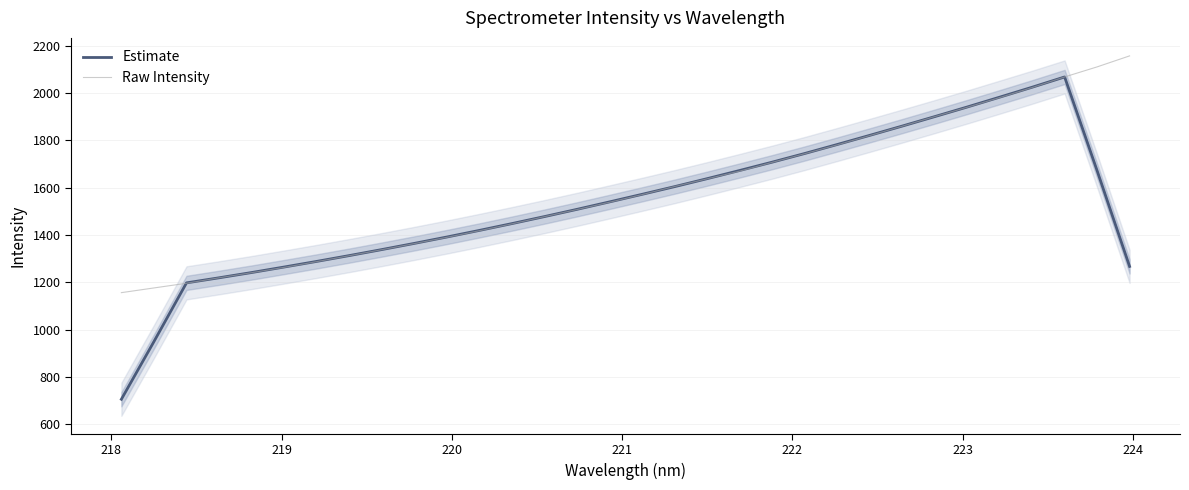

What is the sum of all Estimate values?

48933.0